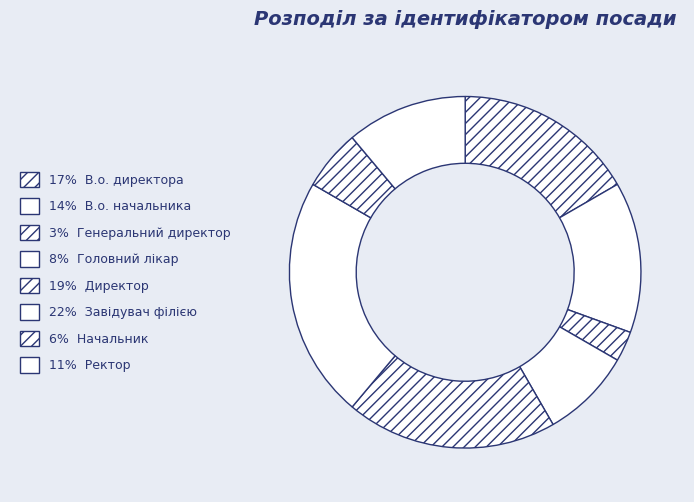

Count the number of slices in the pie.

8